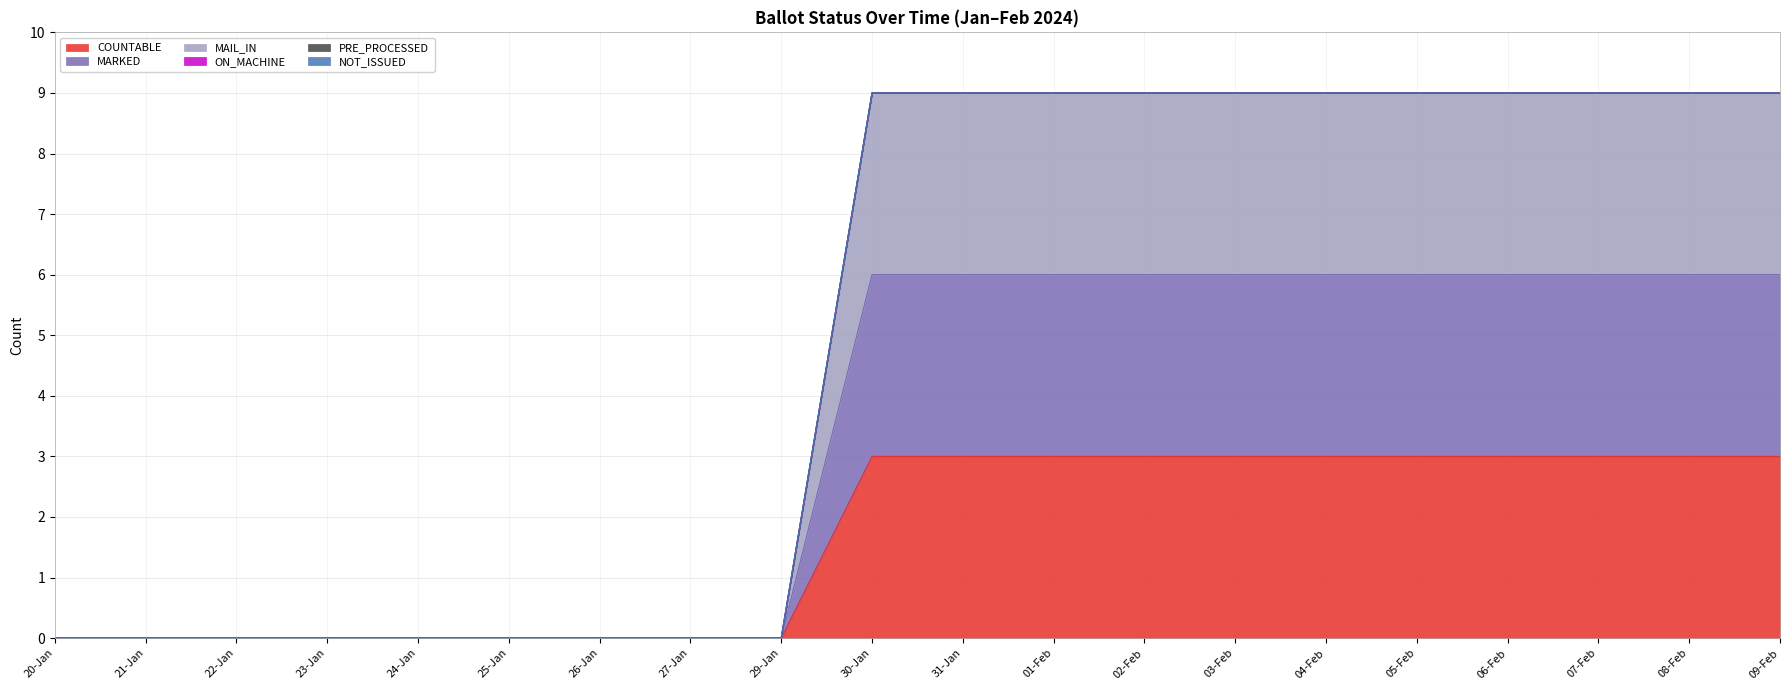

What is the sum of all COUNTABLE values?

33